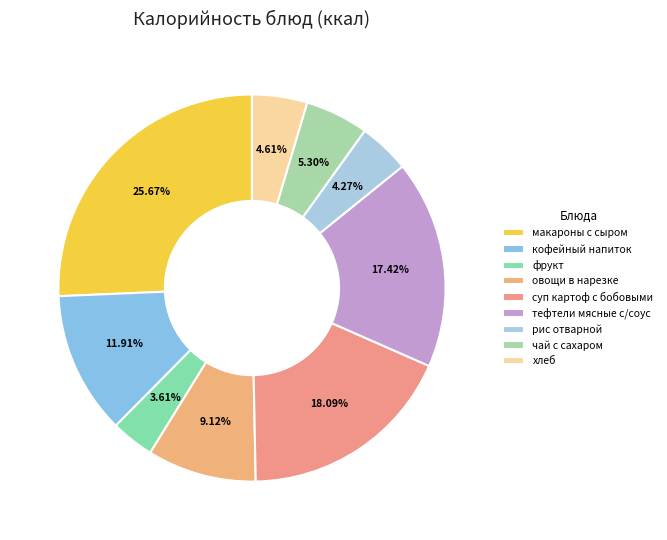

Does тефтели мясные с/соус account for over 50% of the chart?

No